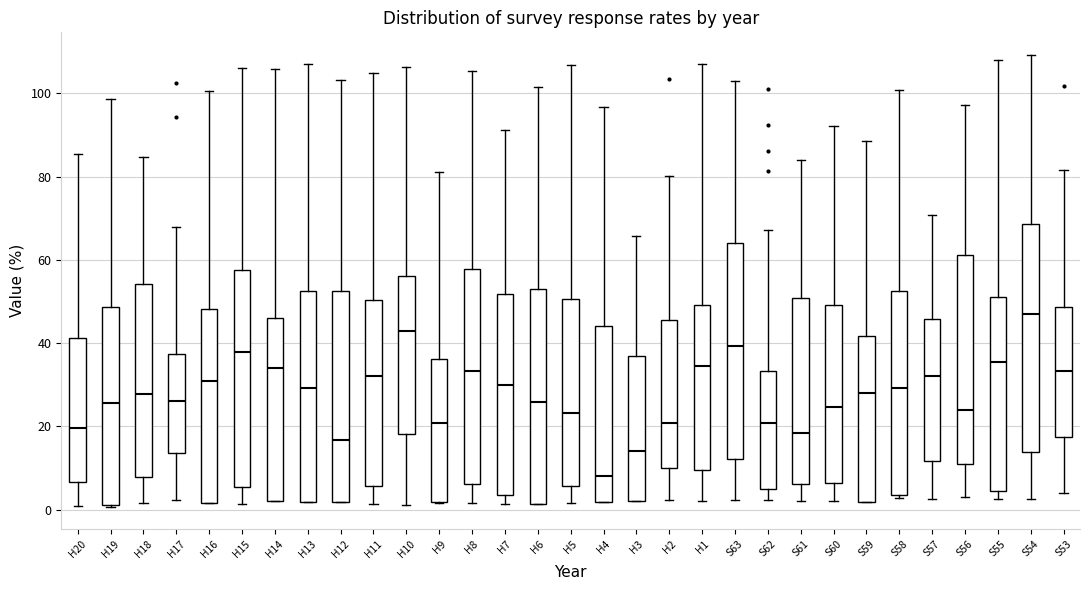

Comparing the boxes themselves (not the whiskers), which one is the tallest?

S54